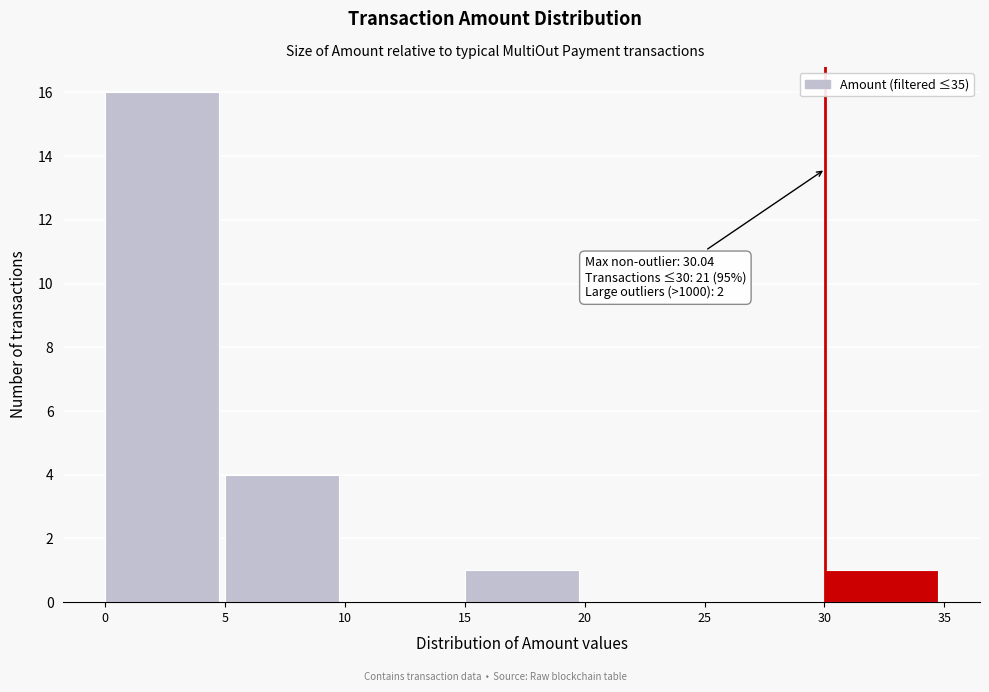

Which range on the x-axis has the tallest bar?

0 to 5